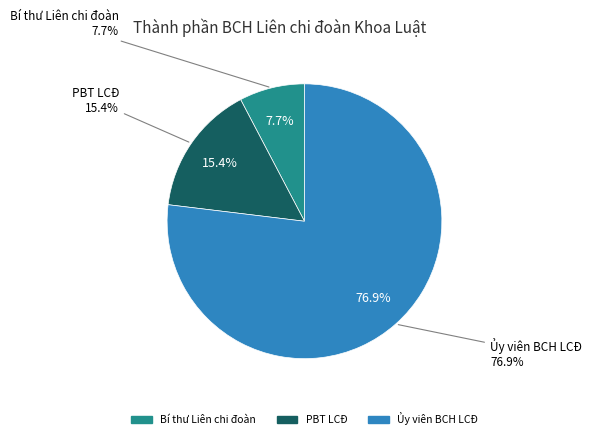

Approximately how many times larger is the value at Ủy viên BCH LCĐ compared to Bí thư Liên chi đoàn?

10.0